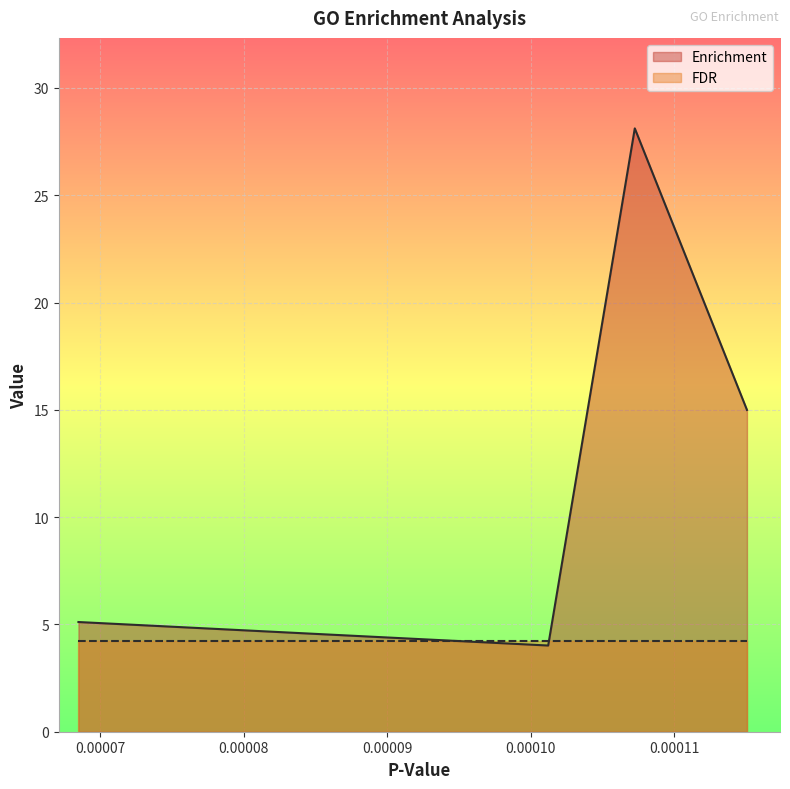

What is the greatest value displayed?

28.1